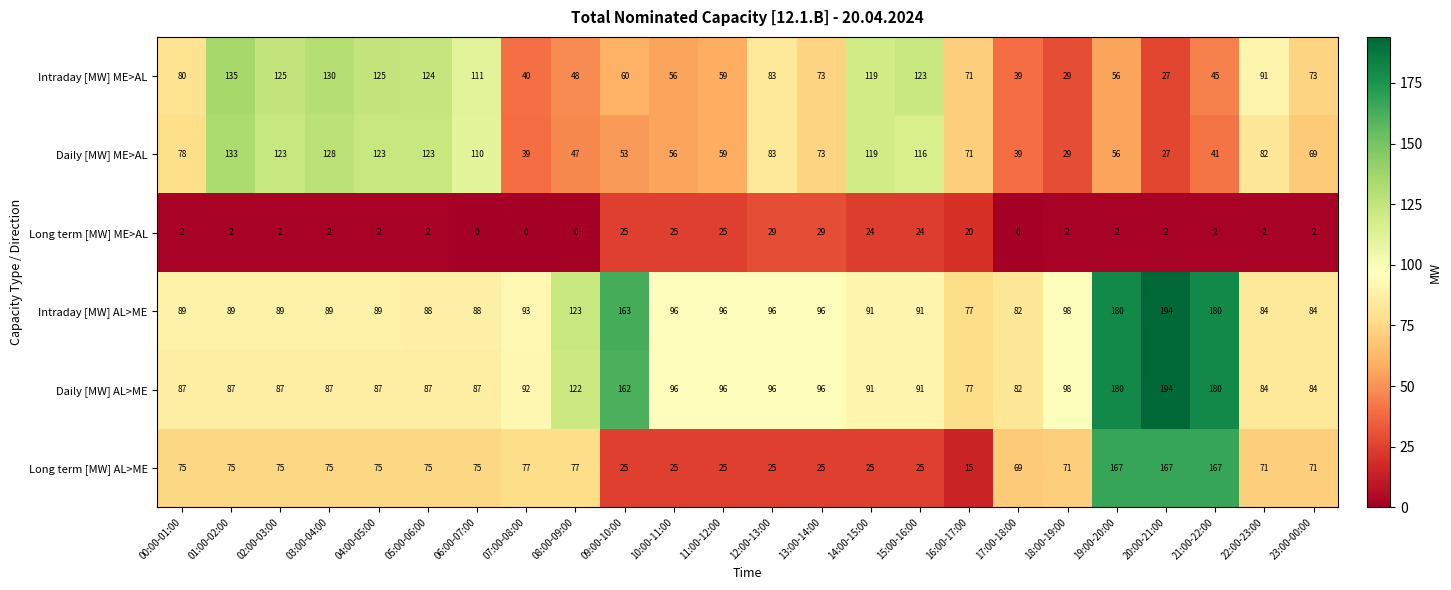

What is the difference between the maximum and minimum values in the Long term [MW] AL>ME series?

152